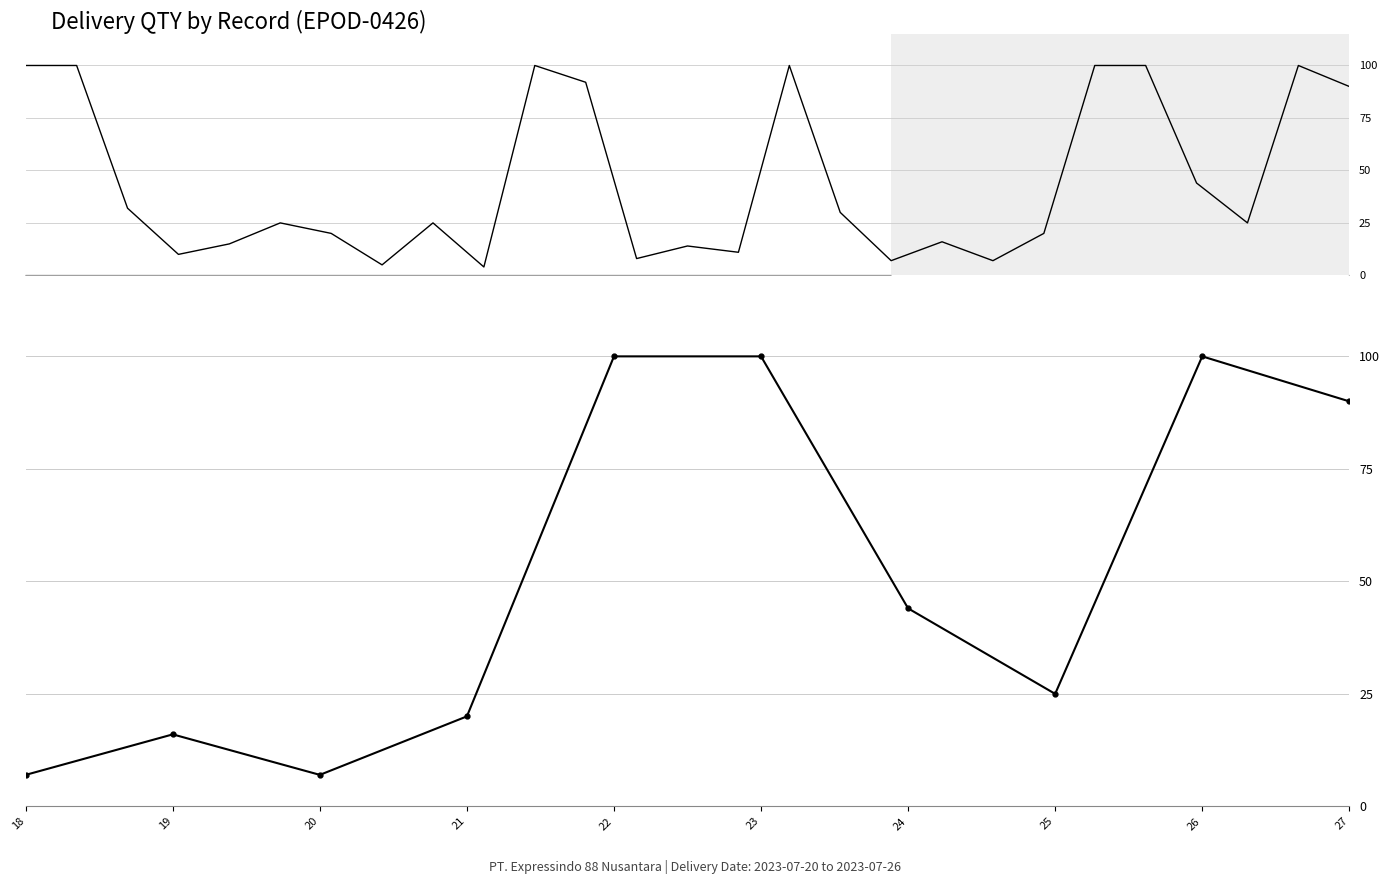

True or false: the data shows 20 at 21.

True